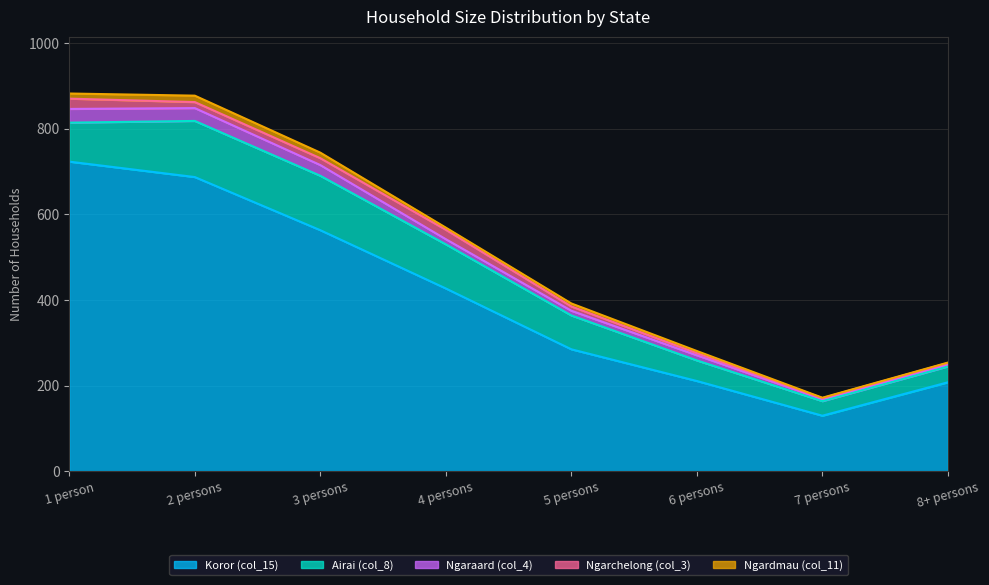

At which category does Ngarchelong (col_3) reach its first local peak?

4 persons